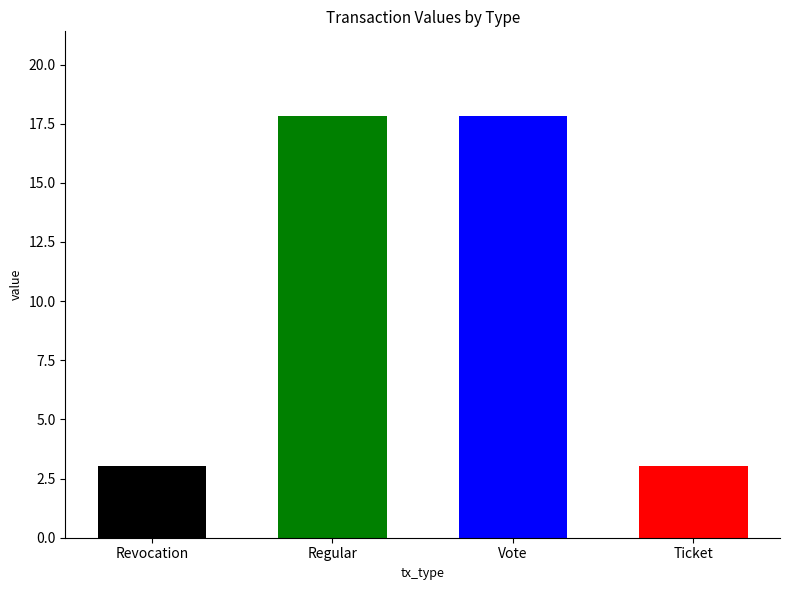

List the labels in order of value, largest first.

Regular, Vote, Revocation, Ticket